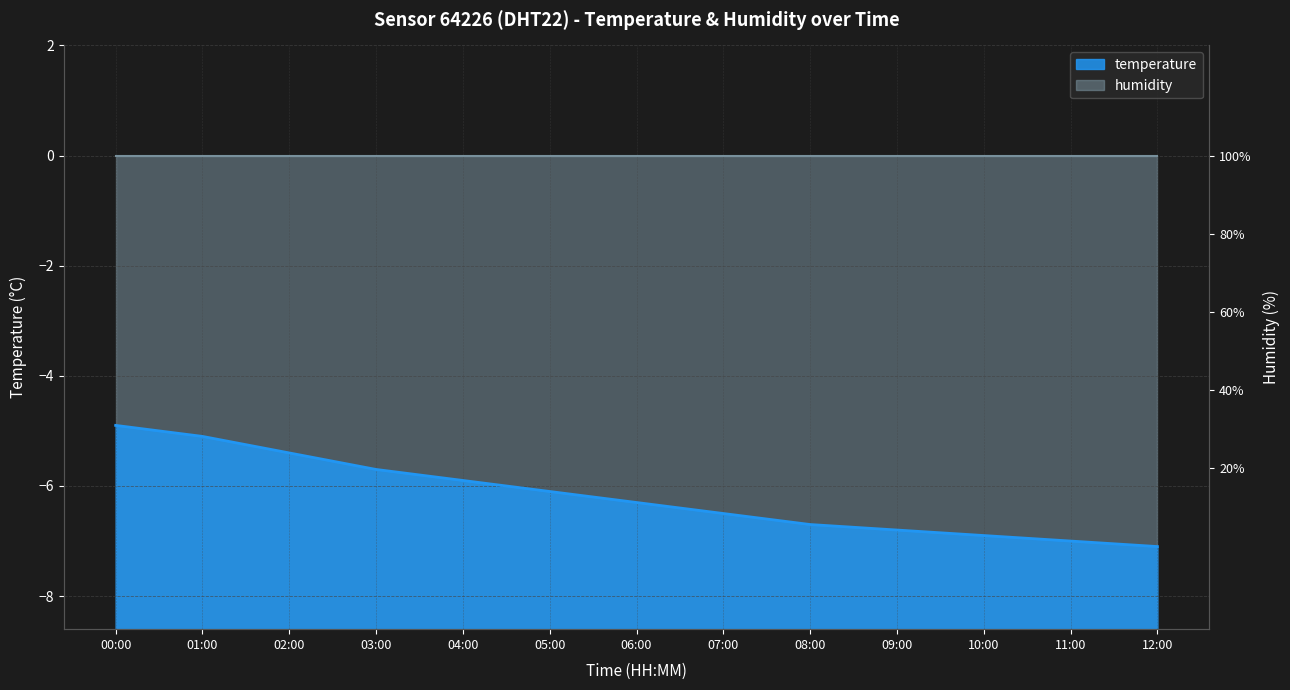

What is the difference between the second highest and minimum values?

2.0